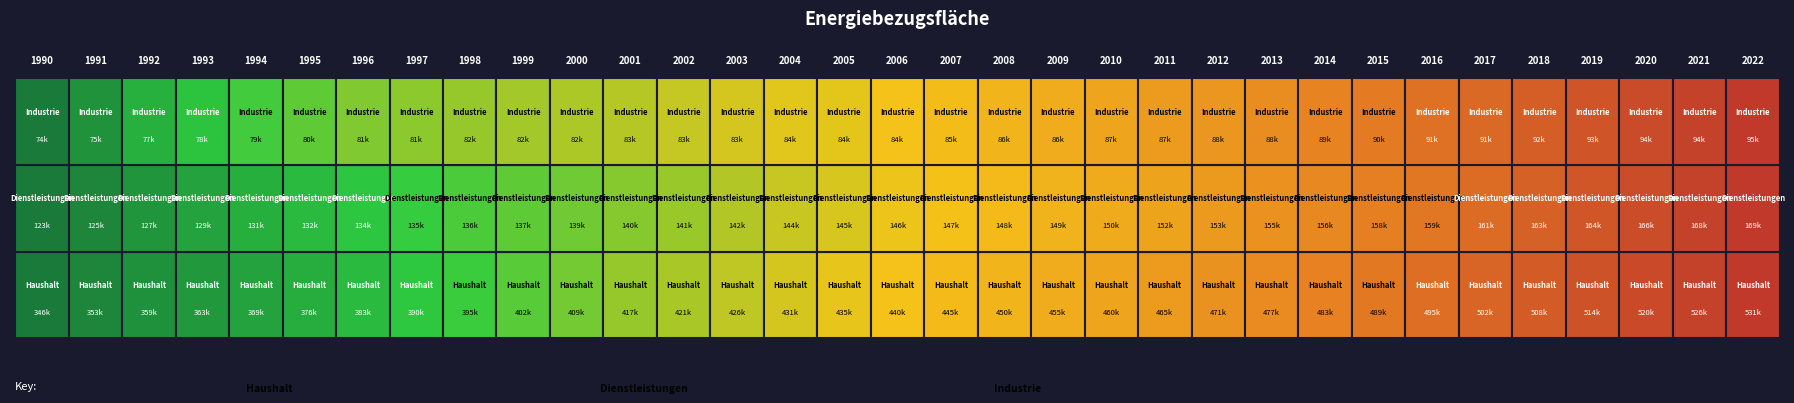

What is the average value of the Industrie series?

85097